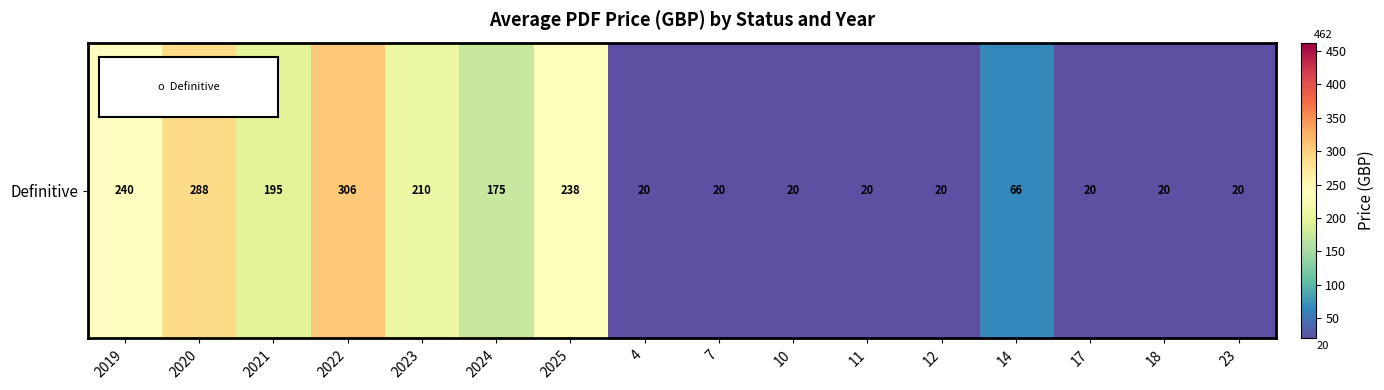

Which label corresponds to the smallest value in the chart?

4